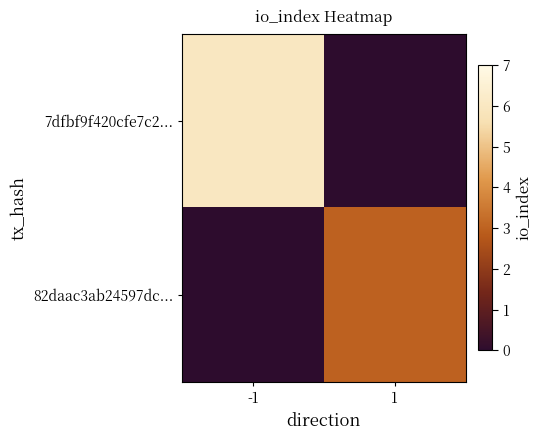

At how many categories does at least one series exceed 4?

1